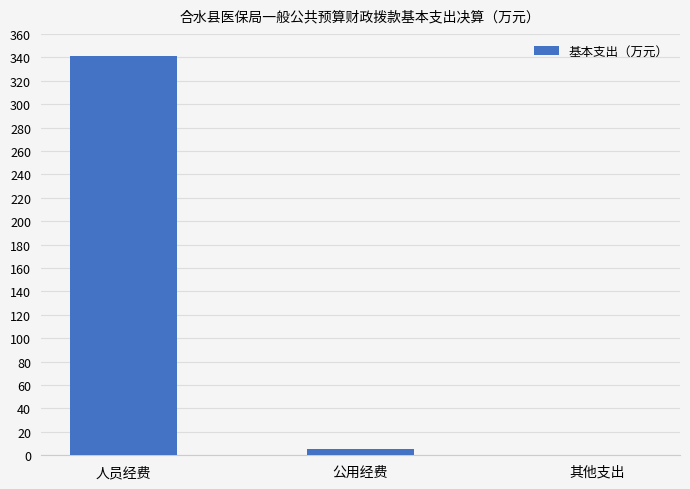

Which label corresponds to the largest value in the chart?

人员经费